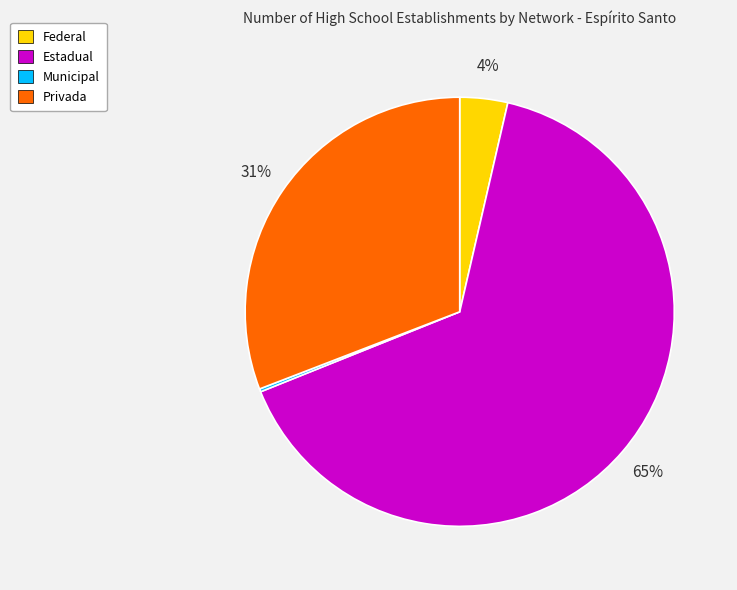

To the nearest percent, what is the difference between the largest and smallest slice percentages?

65%